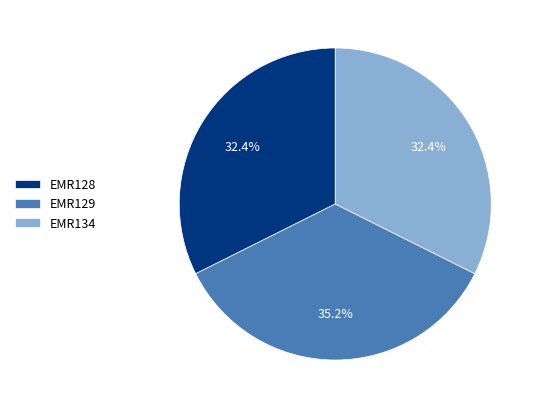

Does any single category account for the majority?

No